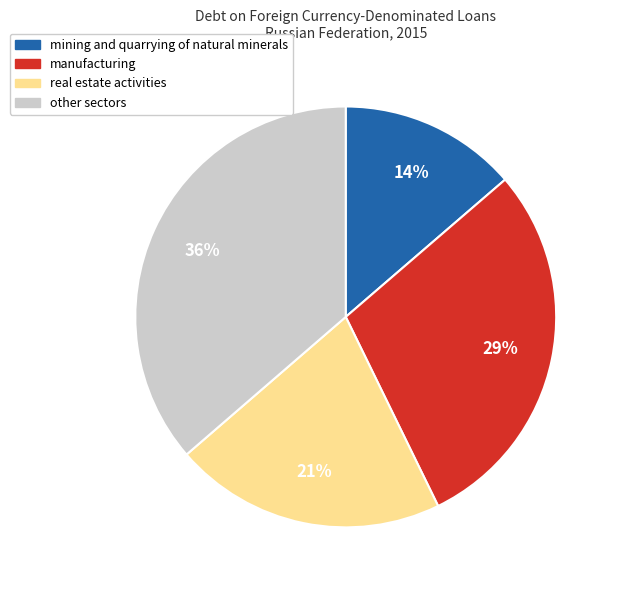

How many slices are in this pie chart?

4